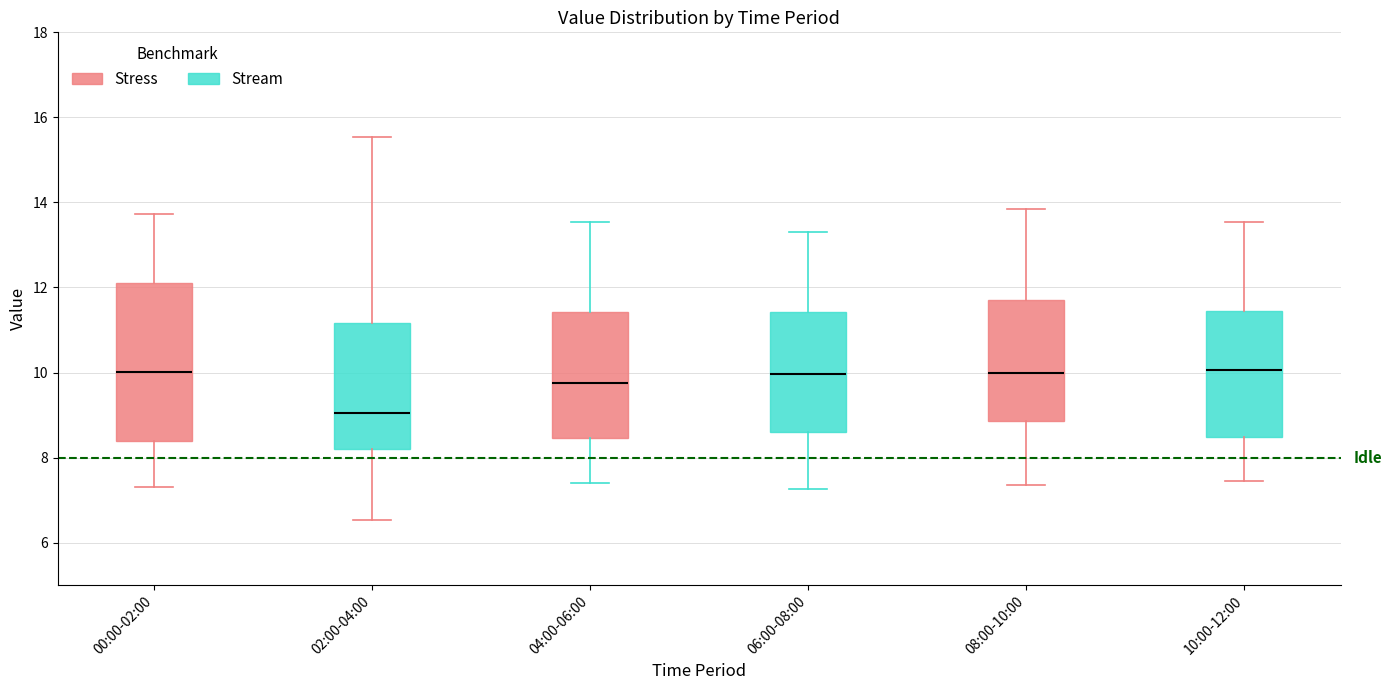

Comparing the boxes themselves (not the whiskers), which one is the tallest?

00:00-02:00